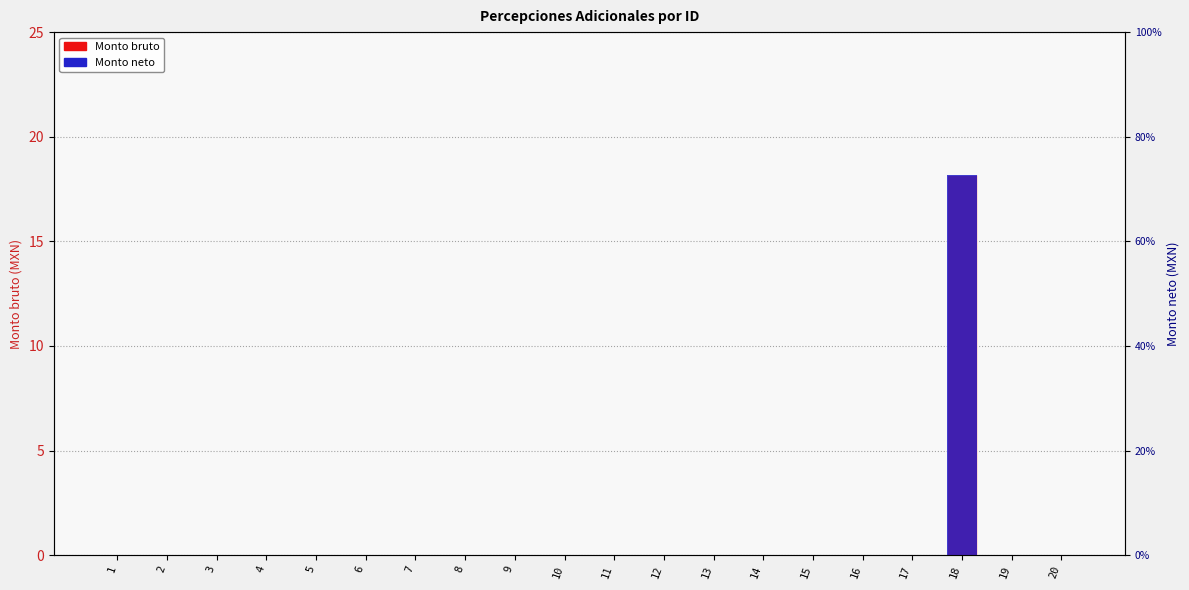

The value of Monto bruto at 5 is -11.7. True or false?

False